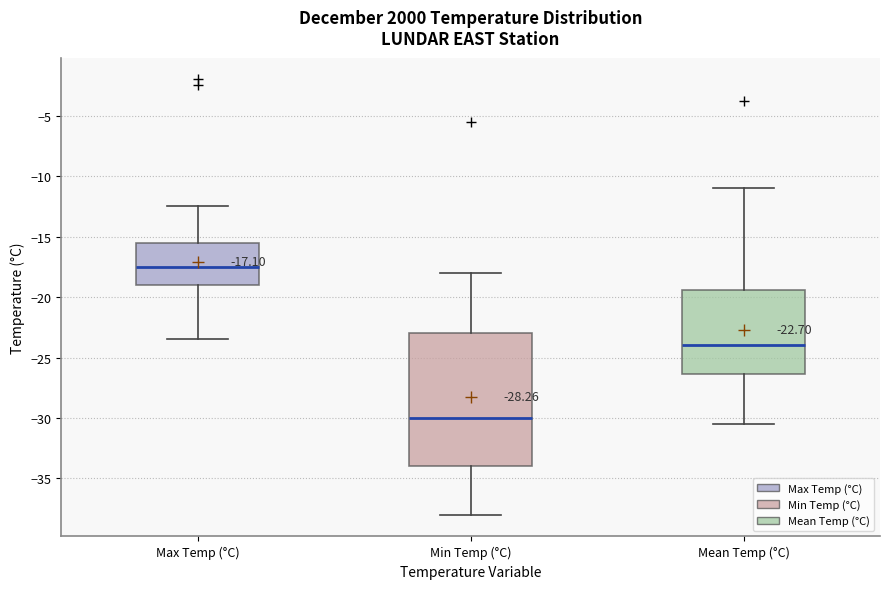

Which box has the lowest median line?

Min Temp (°C)